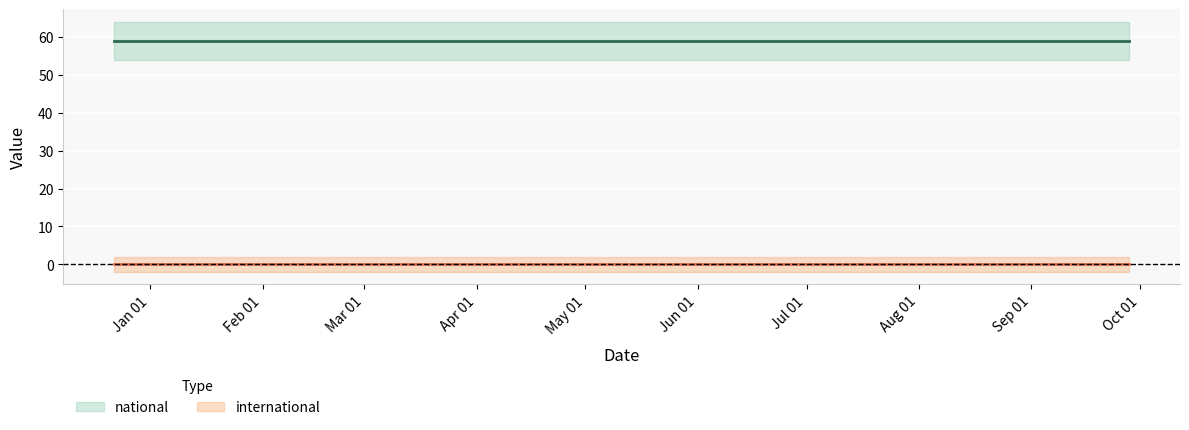

Which has a higher value, 2018-04-09 or 2018-09-28?

2018-04-09